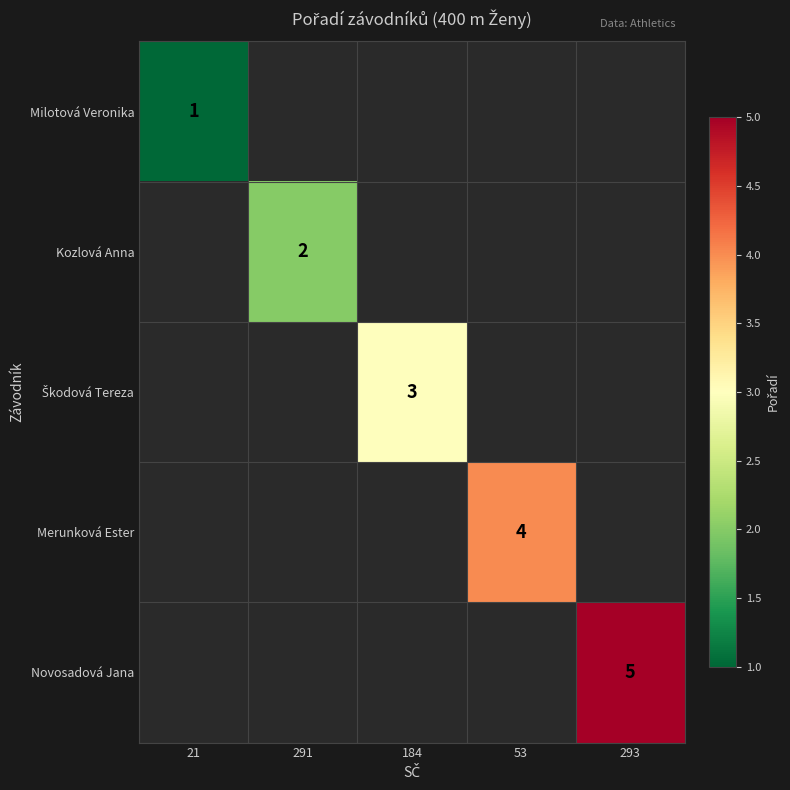

True or false: Milotová Veronika has a value of 2 at 21.

False